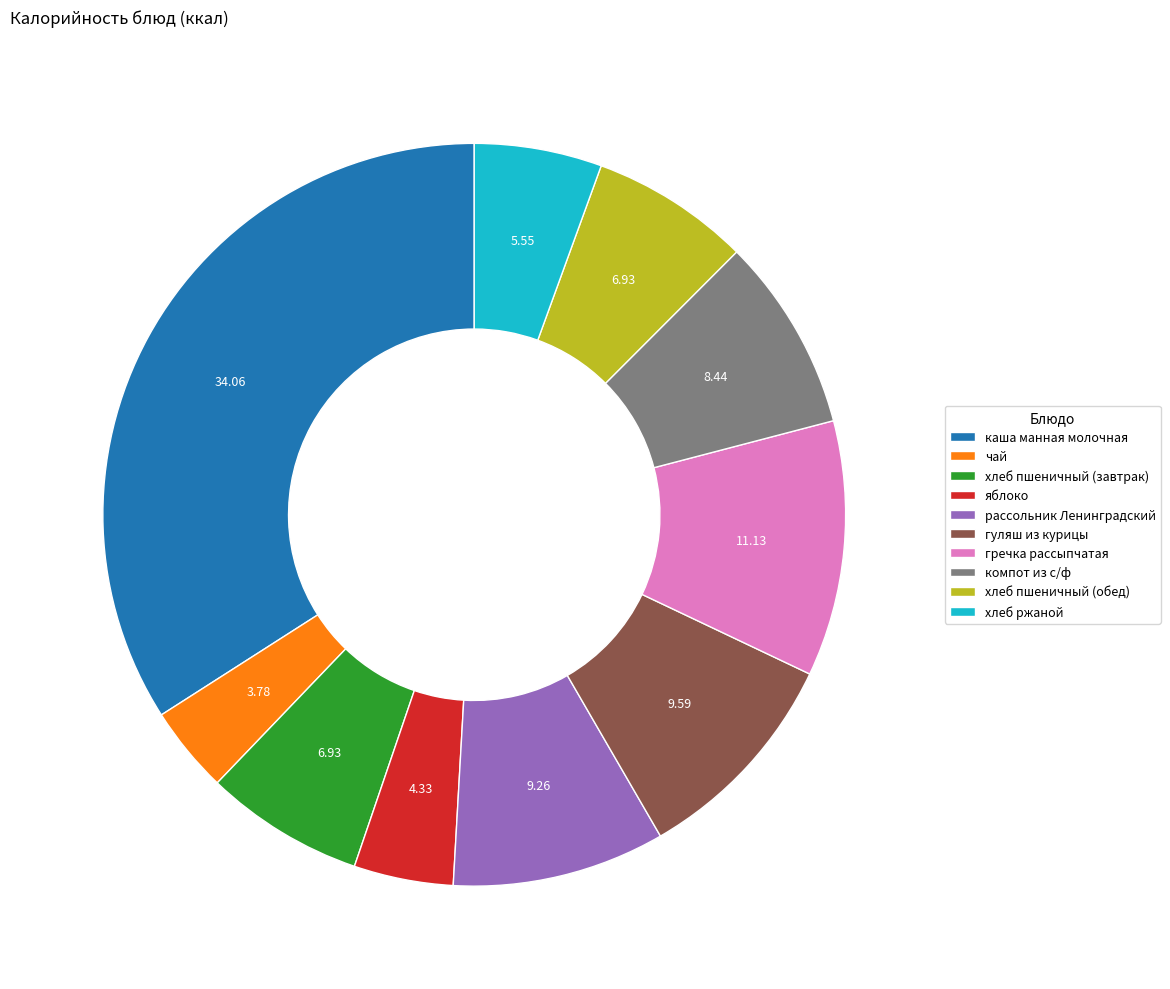

Is the sum of компот из с/ф and хлеб пшеничный (завтрак) greater than half?

No